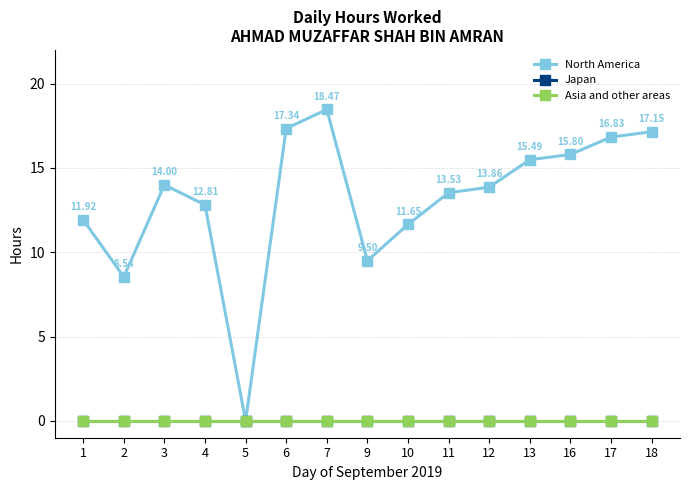

At 5, list the series in order from smallest to largest.

North America, Japan, Asia and other areas